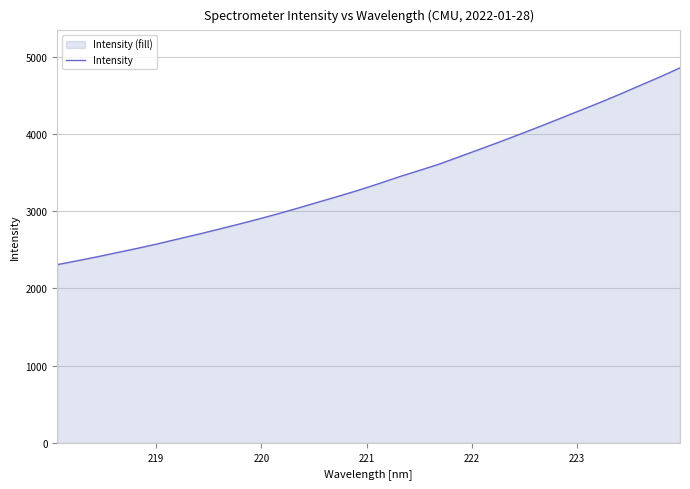

Does the chart display data point markers on the line(s)?

No